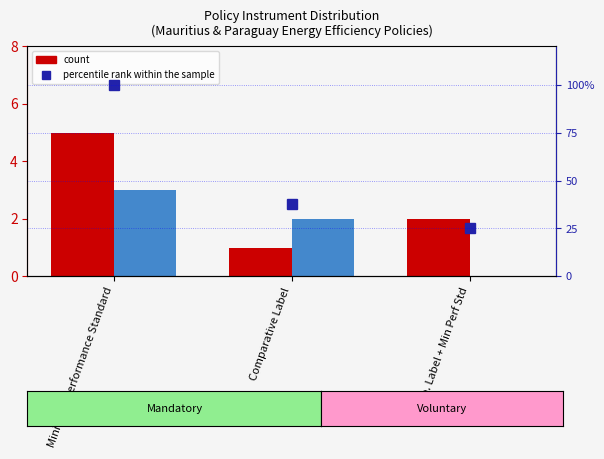

Does the chart contain any negative values?

No